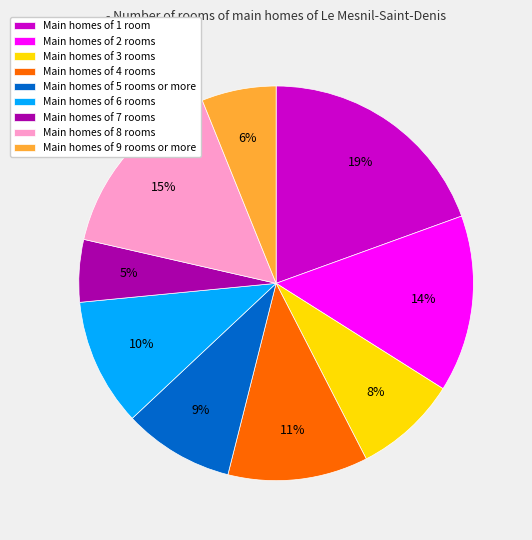

Does any single category account for the majority?

No